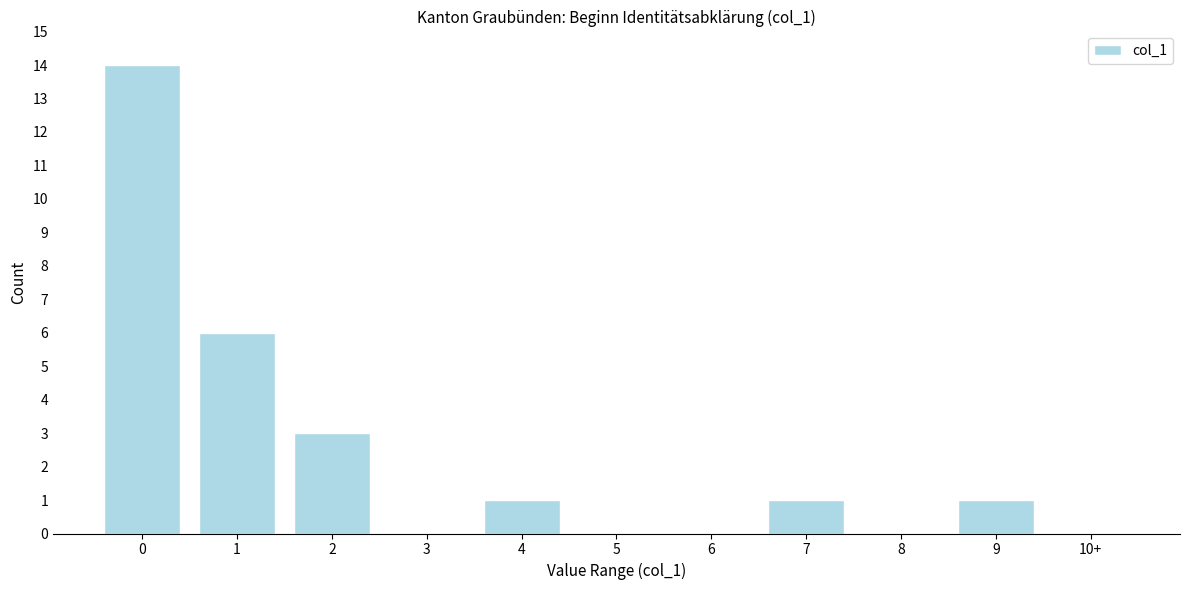

Reading left to right, list all the values displayed in this chart.

0=14	1=6	2=3	3=0	4=1	5=0	6=0	7=1	8=0	9=1	10+=0